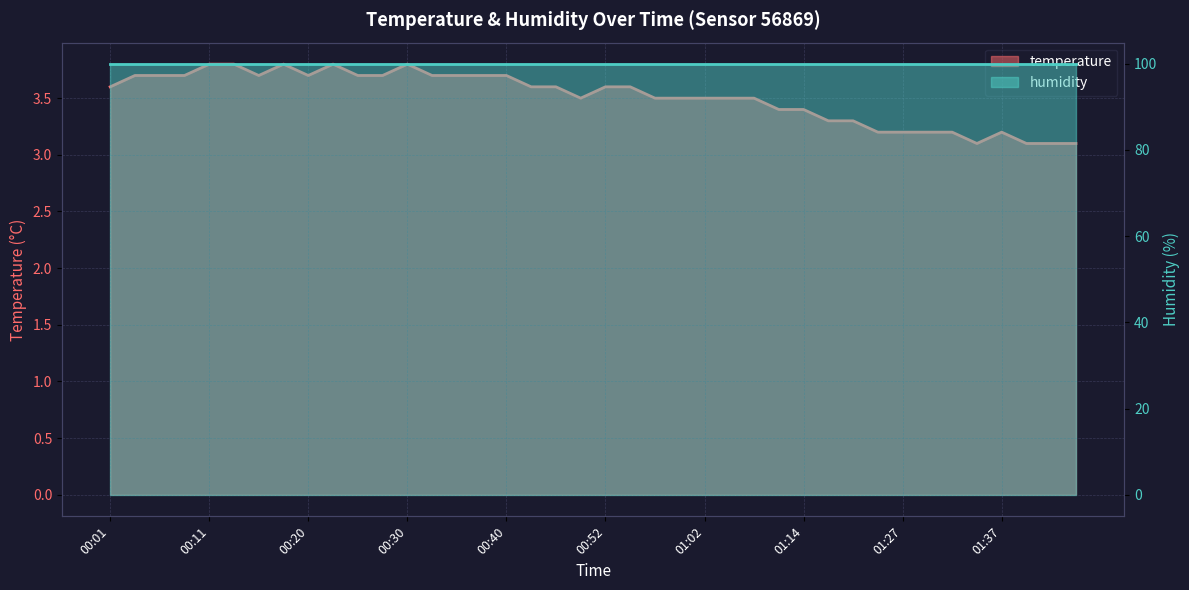

Reading left to right, what are all the values shown in this chart?

3.6	3.7	3.7	3.7	3.8	3.8	3.7	3.8	3.7	3.8	3.7	3.7	3.8	3.7	3.7	3.7	3.7	3.6	3.6	3.5	3.6	3.6	3.5	3.5	3.5	3.5	3.5	3.4	3.4	3.3	3.3	3.2	3.2	3.2	3.2	3.1	3.2	3.1	3.1	3.1